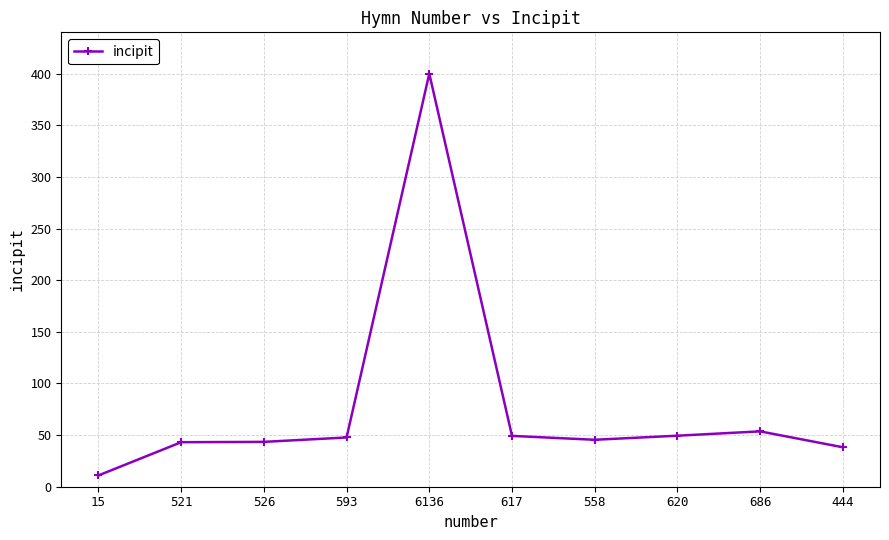

What is the difference between the maximum and second lowest values?

361.8